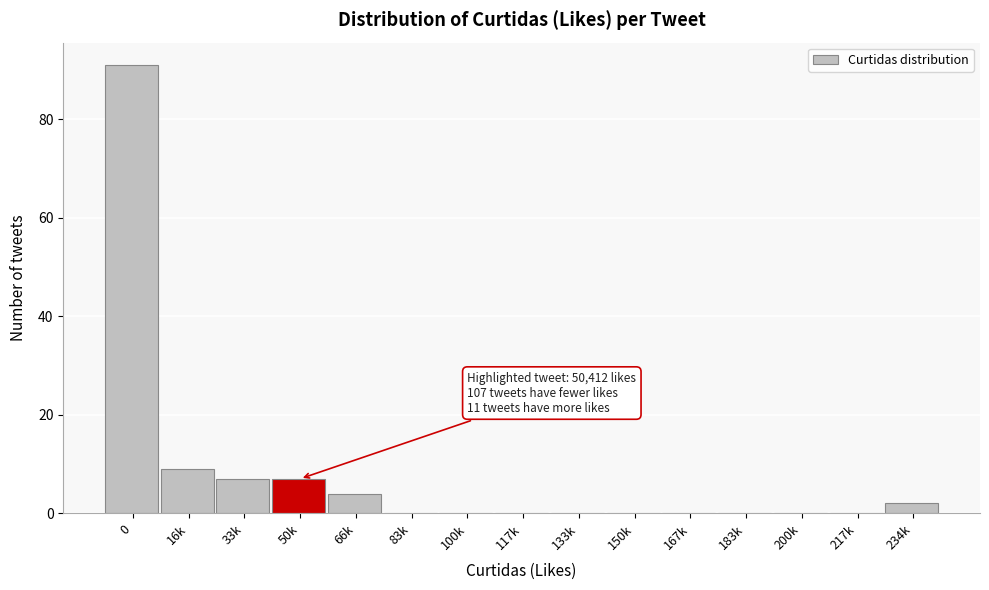

Reading left to right, what are all the values shown in this chart?

0=91	16k=9	33k=7	50k=7	66k=4	83k=0	100k=0	117k=0	133k=0	150k=0	167k=0	183k=0	200k=0	217k=0	234k=2